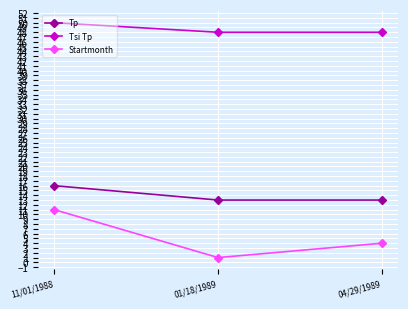

What is the value of the Tp point at the 2nd from the left?

13